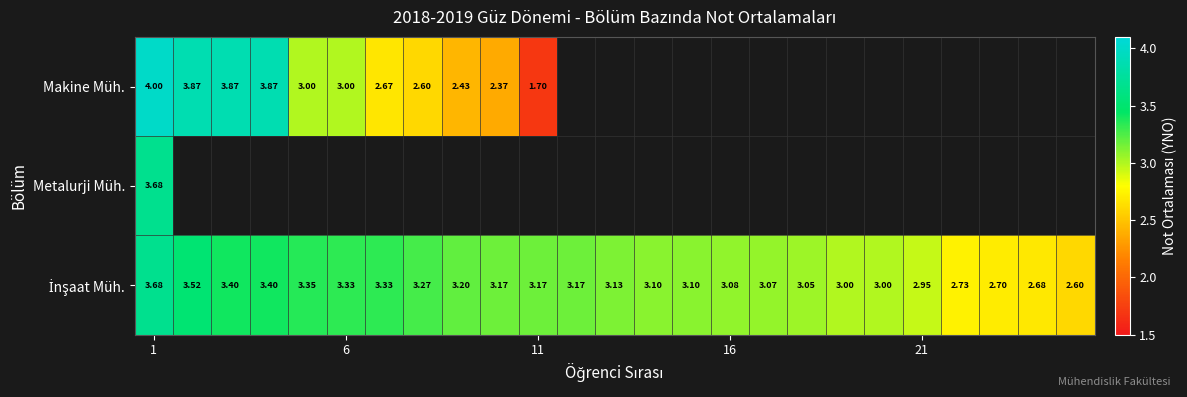

At how many categories does at least one series exceed 1?

25